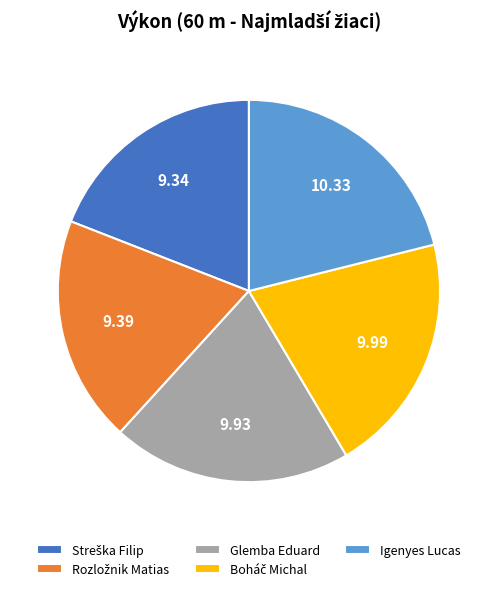

Which slice is the largest?

Igenyes Lucas